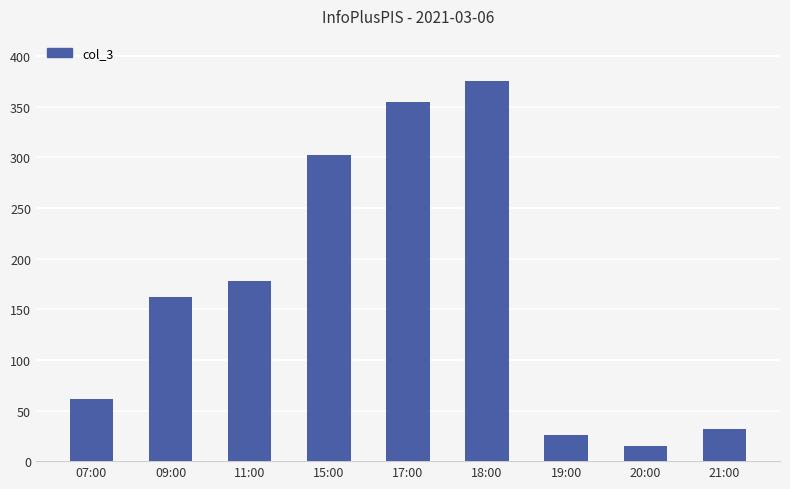

Approximately how many times larger is the value at 20:00 compared to 19:00?

0.6